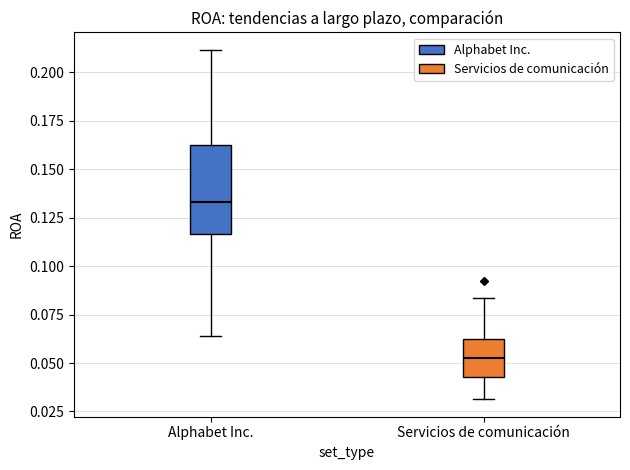

Reading left to right, transcribe this box plot: for each box, give where its median line is, the range the box spans, and where its two whiskers end, as read against the y-axis. The values are not printed on the chart, so give them approximately, as read against the axis.

Alphabet Inc.: median 0.135, box 0.115 to 0.165, whiskers 0.065 to 0.210
Servicios de comunicación: median 0.055, box 0.045 to 0.060, whiskers 0.030 to 0.085